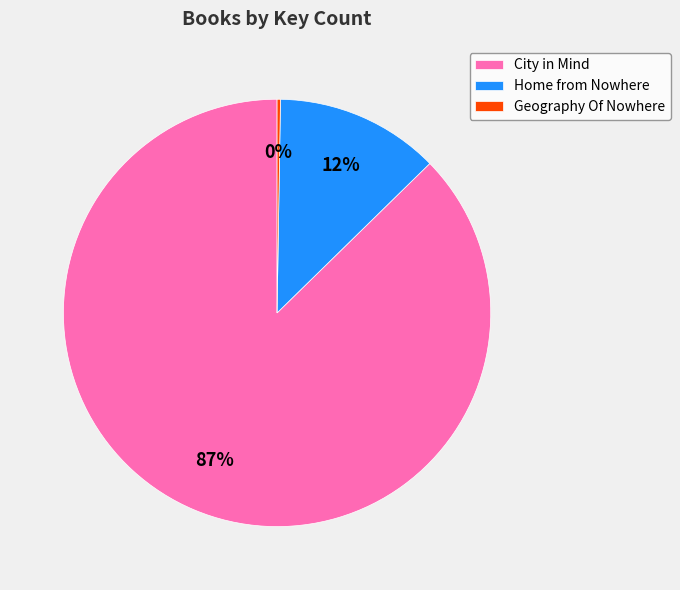

Which slice is the largest?

City in Mind